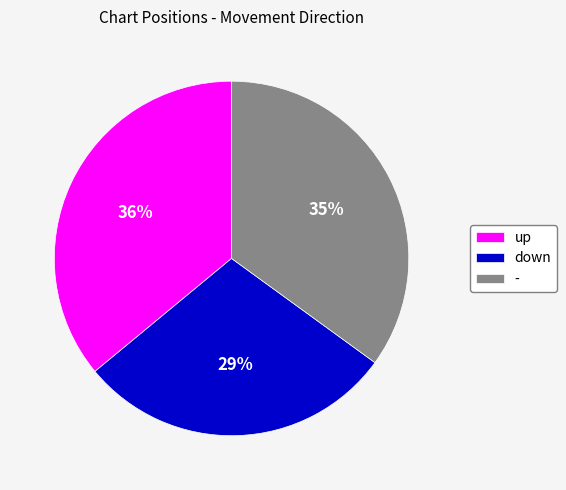

To the nearest percent, what is the average slice percentage?

33%